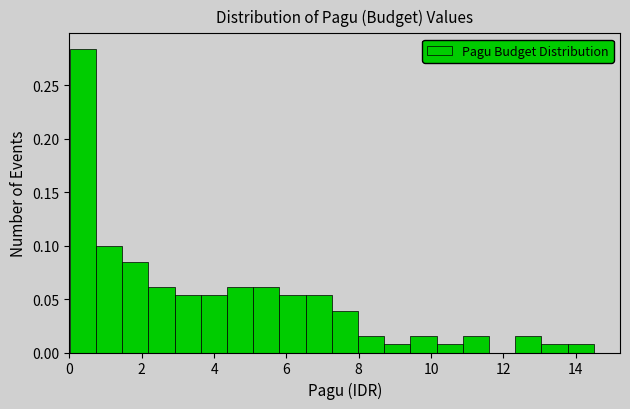

Read against the x-axis, roughly where is the centre of the tallest bar?

0.4